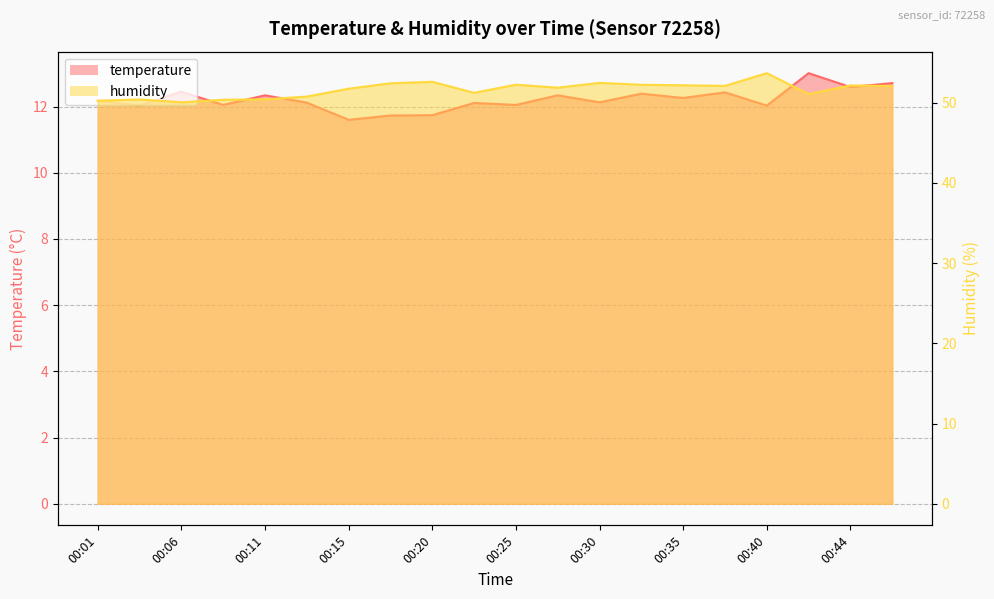

Read the temperature value at 00:01.

12.2